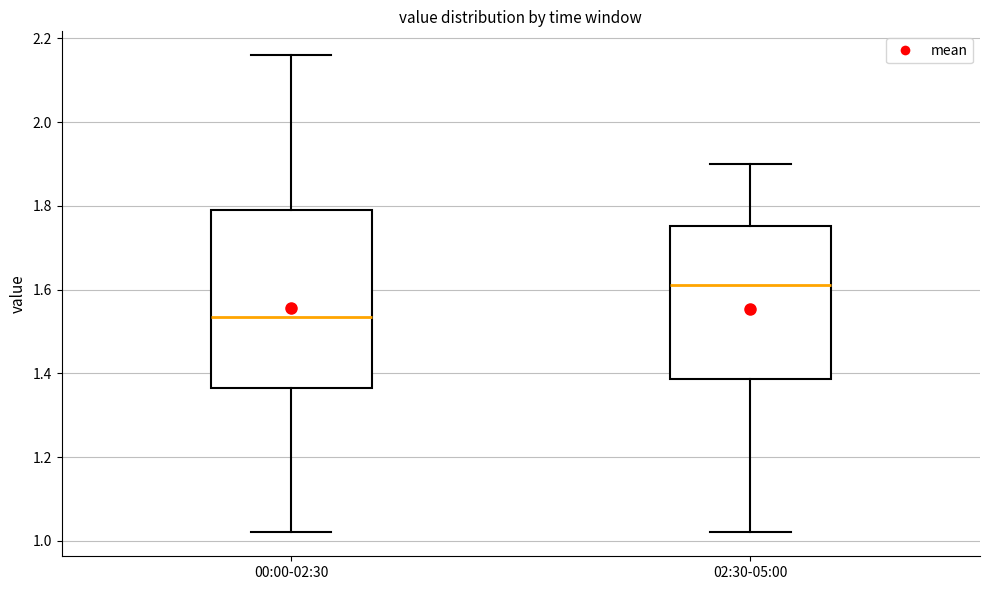

Which box's median line is the highest?

02:30-05:00